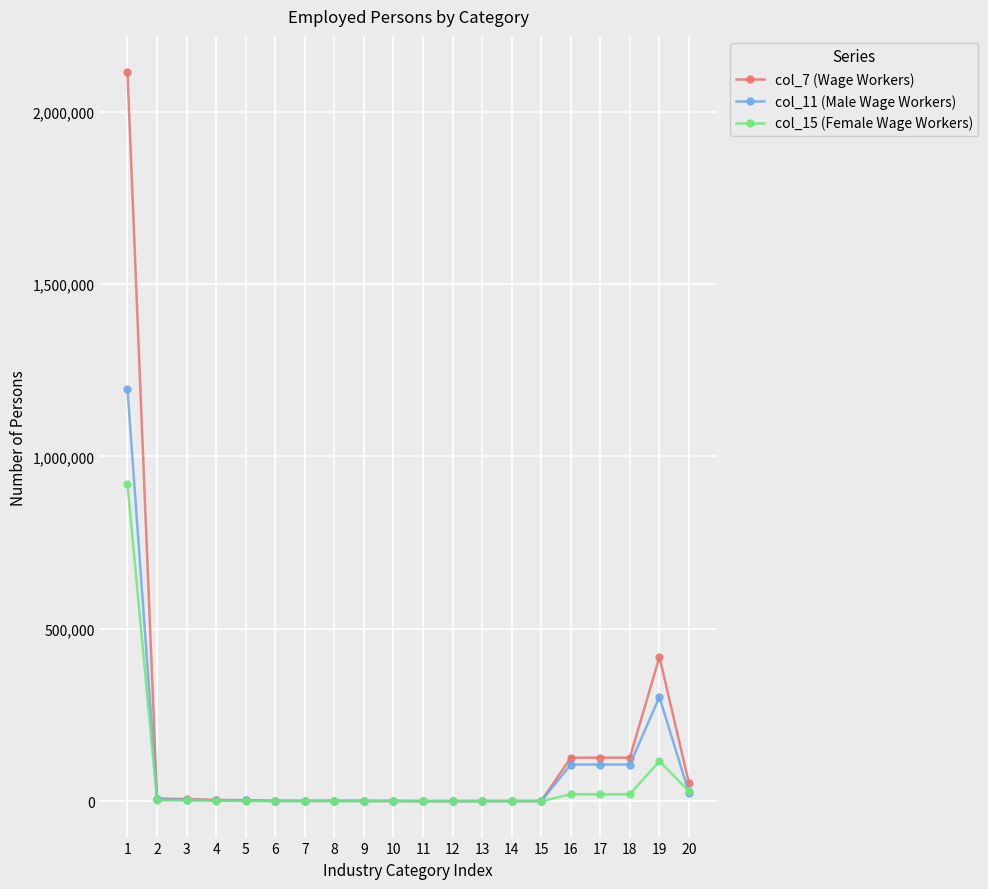

The value of col_7 (Wage Workers) at 1 is 2114480. True or false?

True